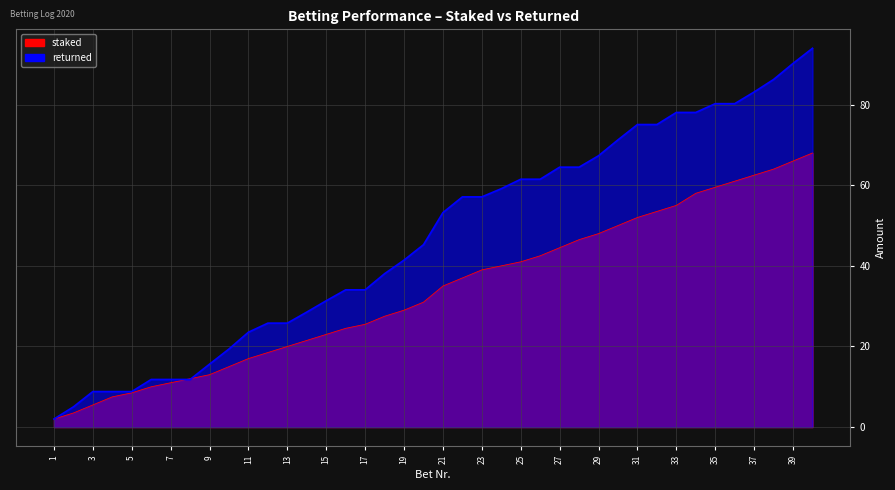

True or false: staked and returned cross at least once.

True